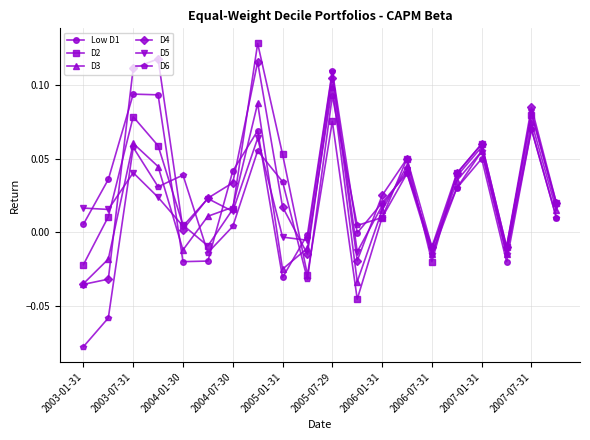

What are all the series names shown in the legend?

Low D1, D2, D3, D4, D5, D6